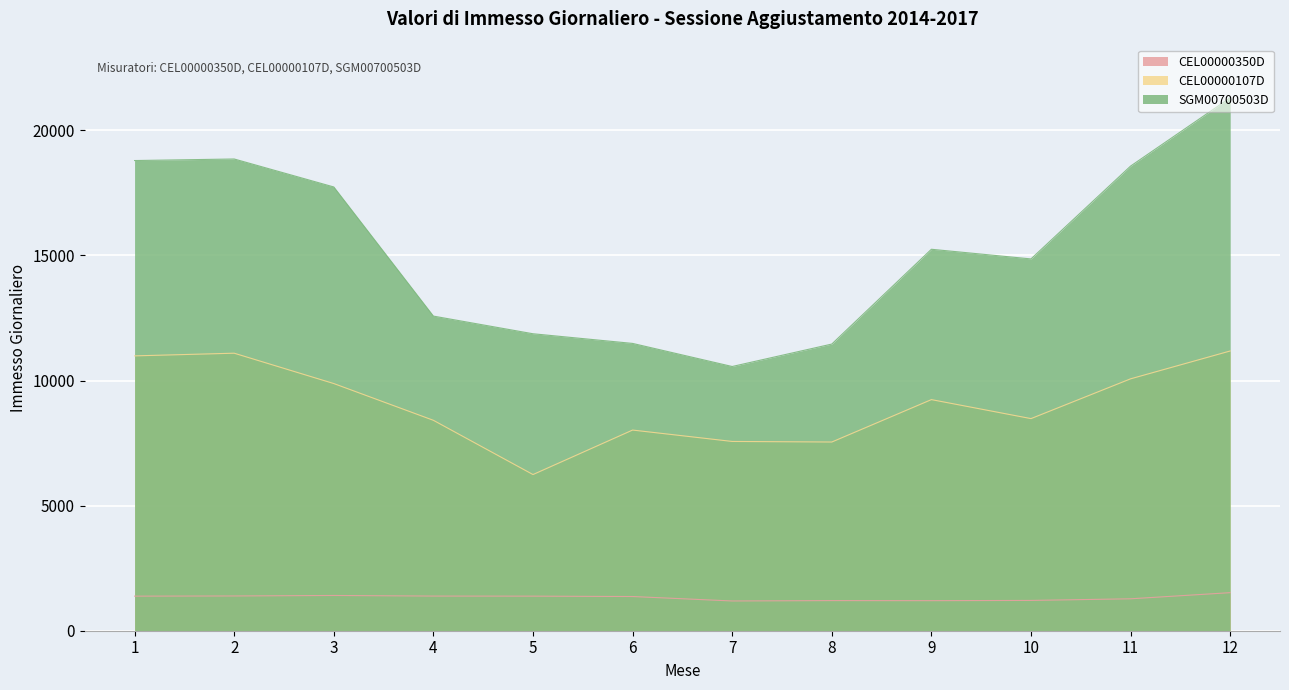

Is it true that SGM00700503D equals 15864 at 7?

False